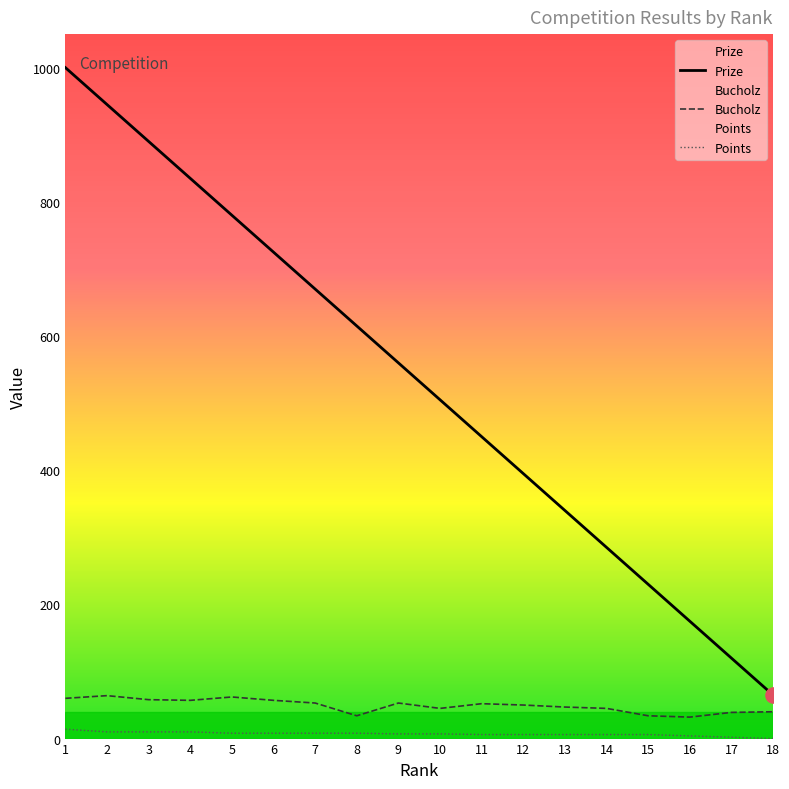

Is the value of Bucholz at 12 greater than the value of Points at 17?

Yes